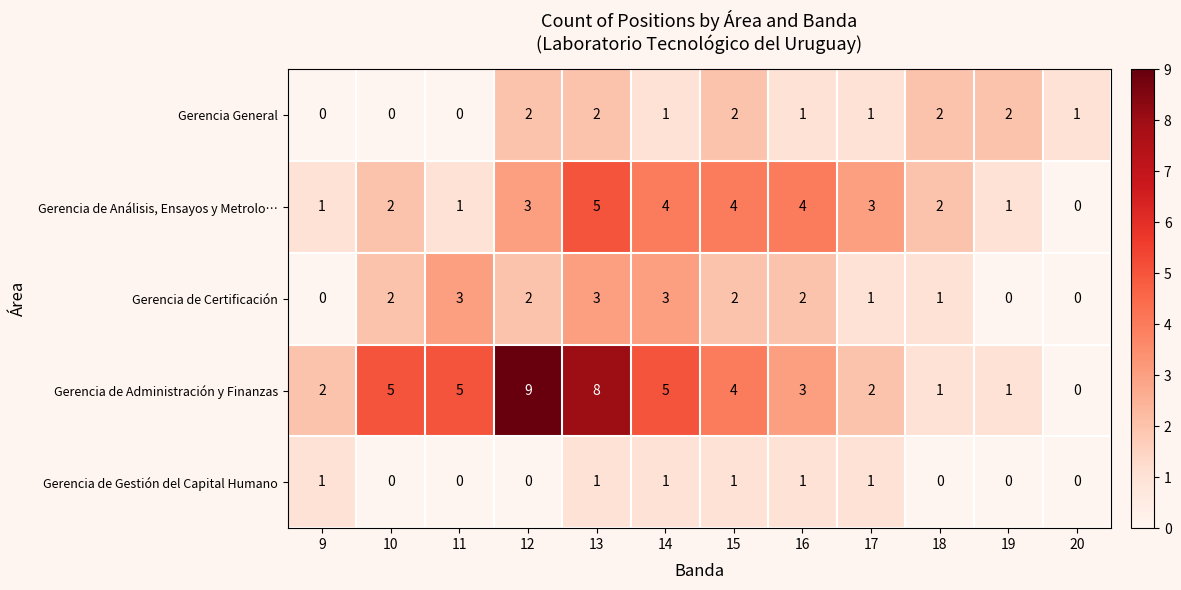

Count the Gerencia de Análisis, Ensayos y Metrolo… values in the range 1 to 4.

10